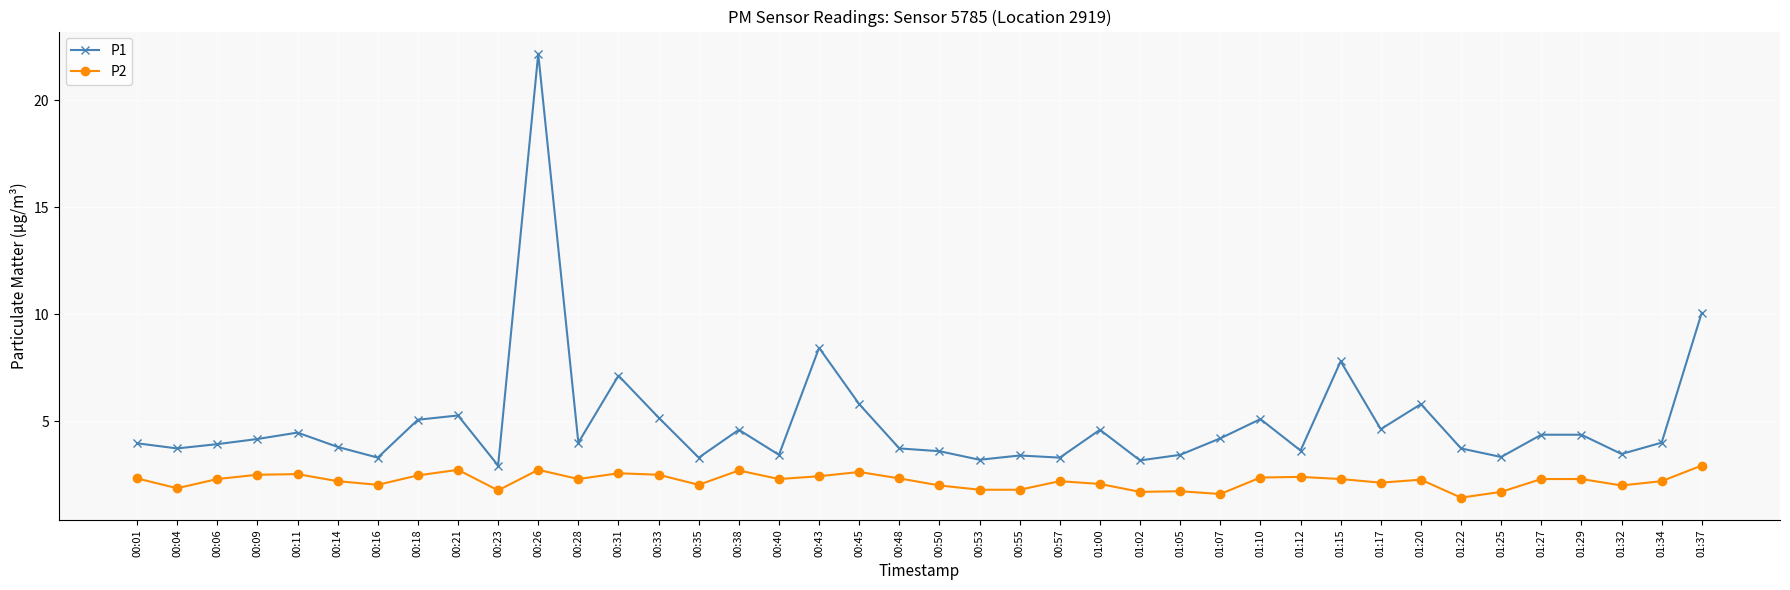

How many lines are shown in the chart?

2